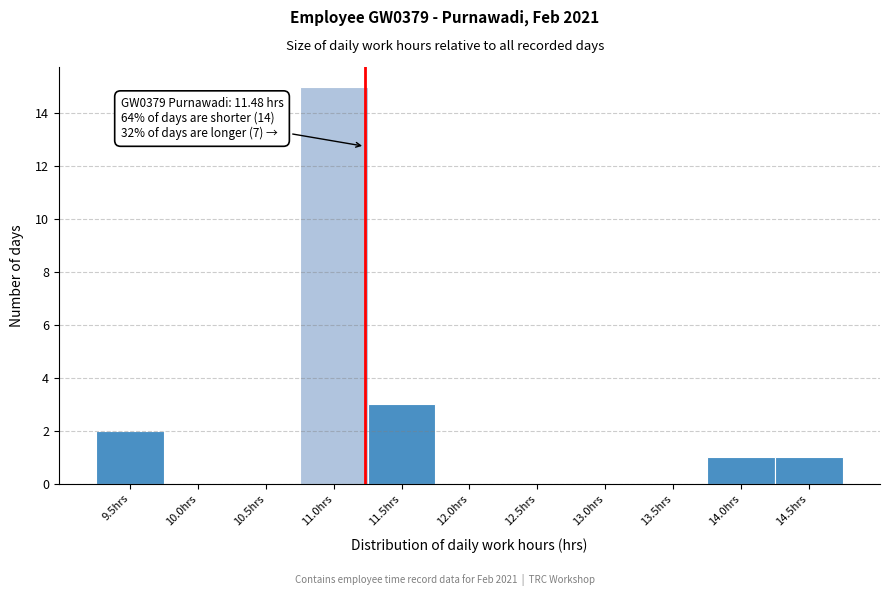

Reading left to right, extract all data points from this chart.

9.5hrs=2	10.0hrs=0	10.5hrs=0	11.0hrs=15	11.5hrs=3	12.0hrs=0	12.5hrs=0	13.0hrs=0	13.5hrs=0	14.0hrs=1	14.5hrs=1